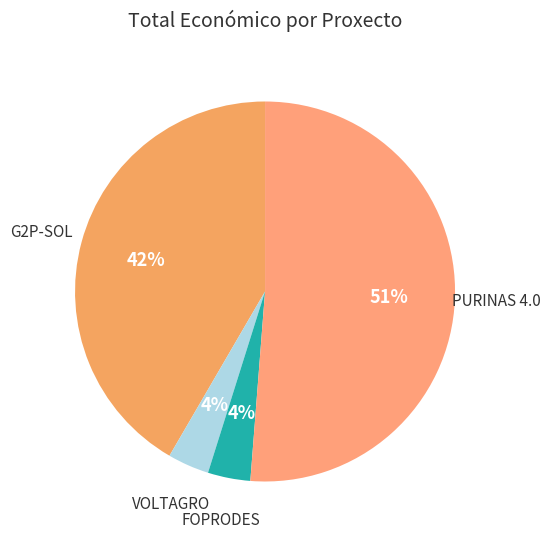

Which category has the smallest portion of the pie?

Grupo Operativo VOLTAGRO